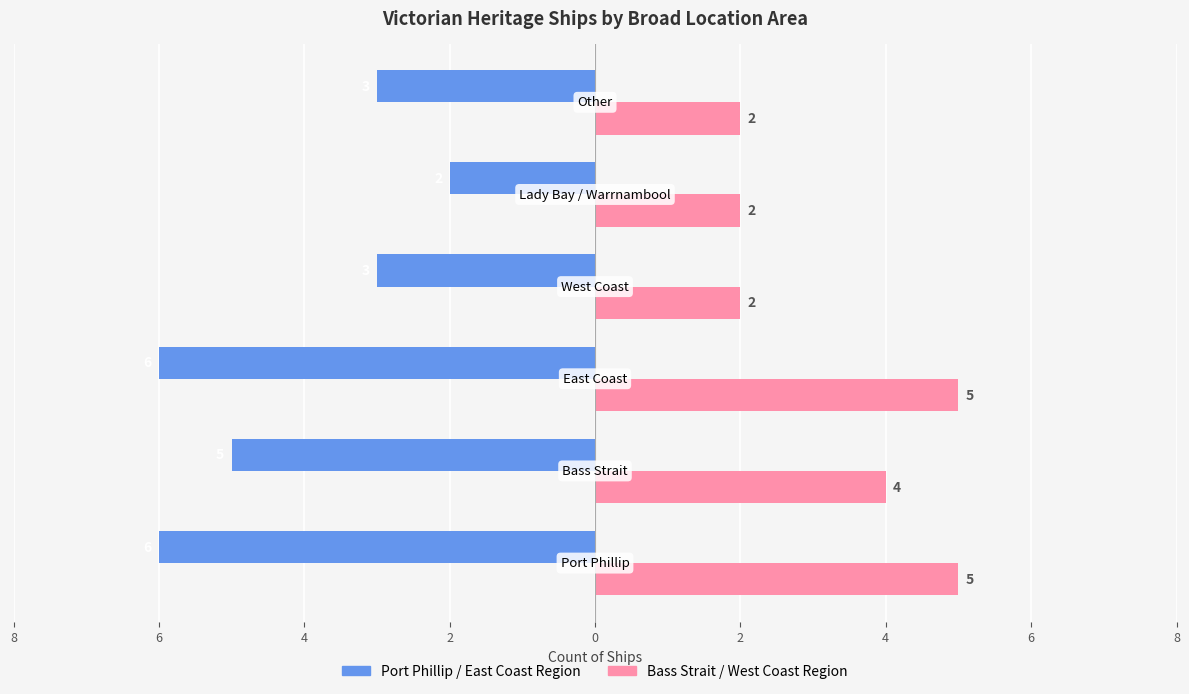

What are all the series names shown in the legend?

Port Phillip / East Coast Region, Bass Strait / West Coast Region